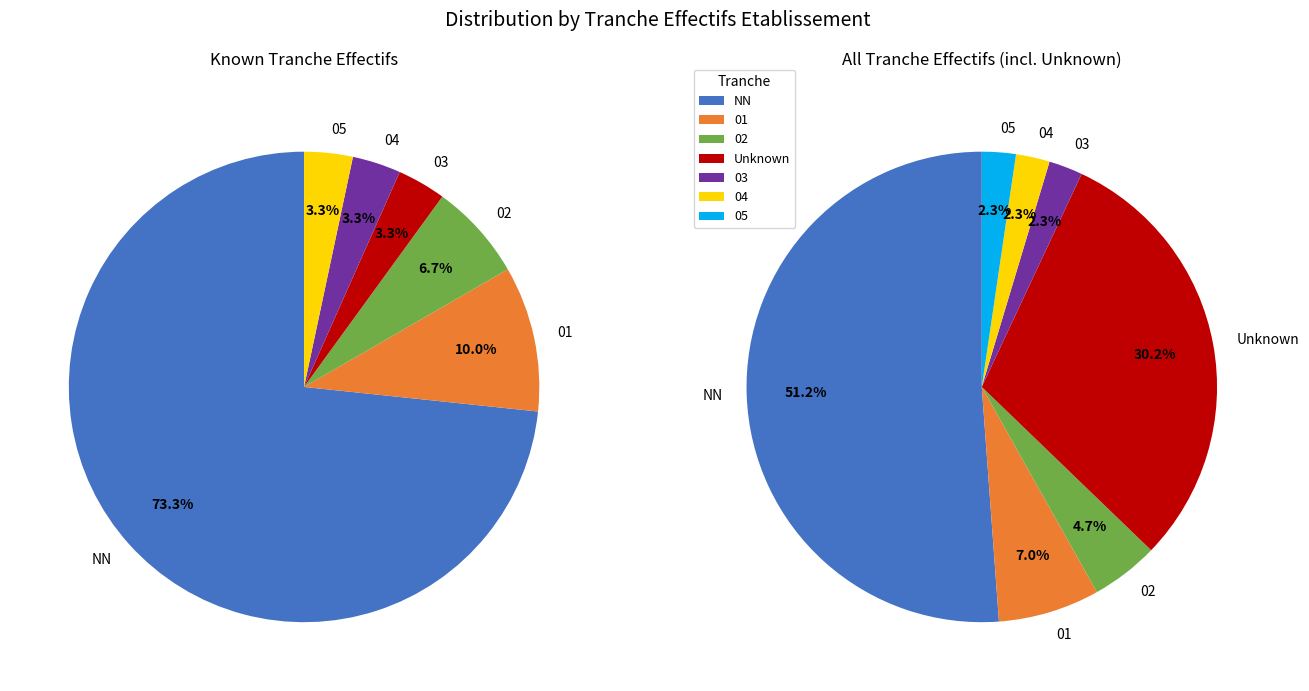

To the nearest percent, what percentage of the pie is 02?

5%